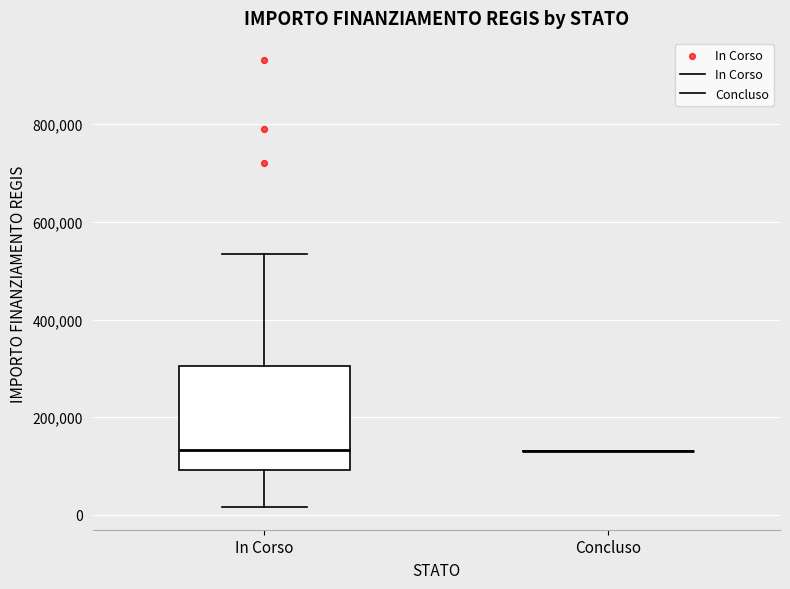

Comparing the boxes themselves (not the whiskers), which one is the tallest?

In Corso